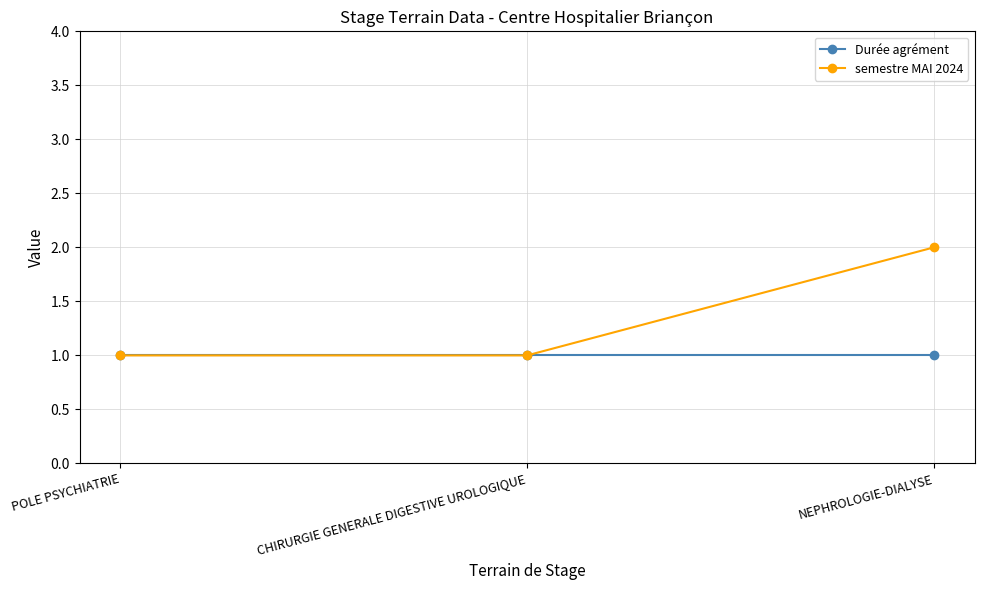

What is the smallest value displayed?

1